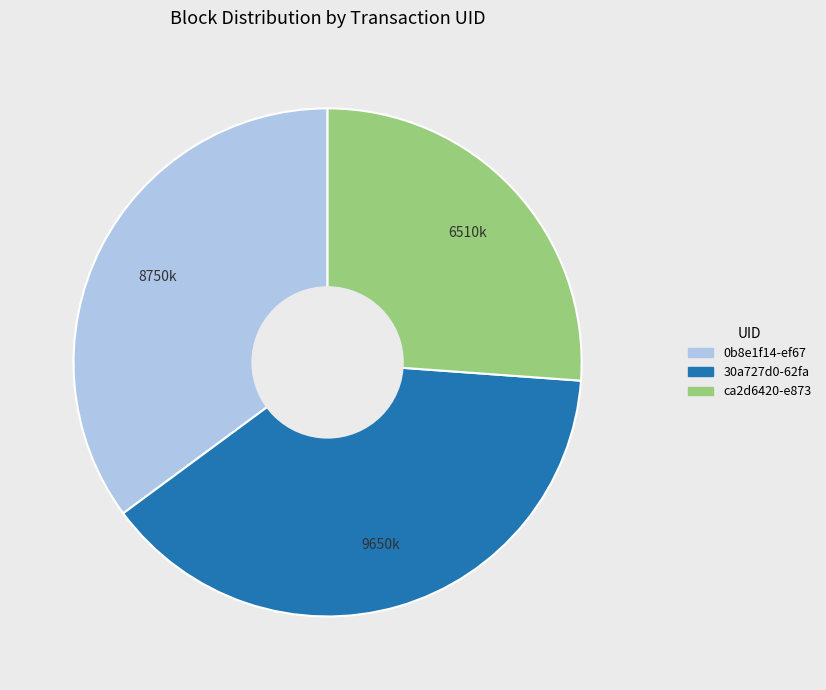

Count the number of slices in the pie.

3